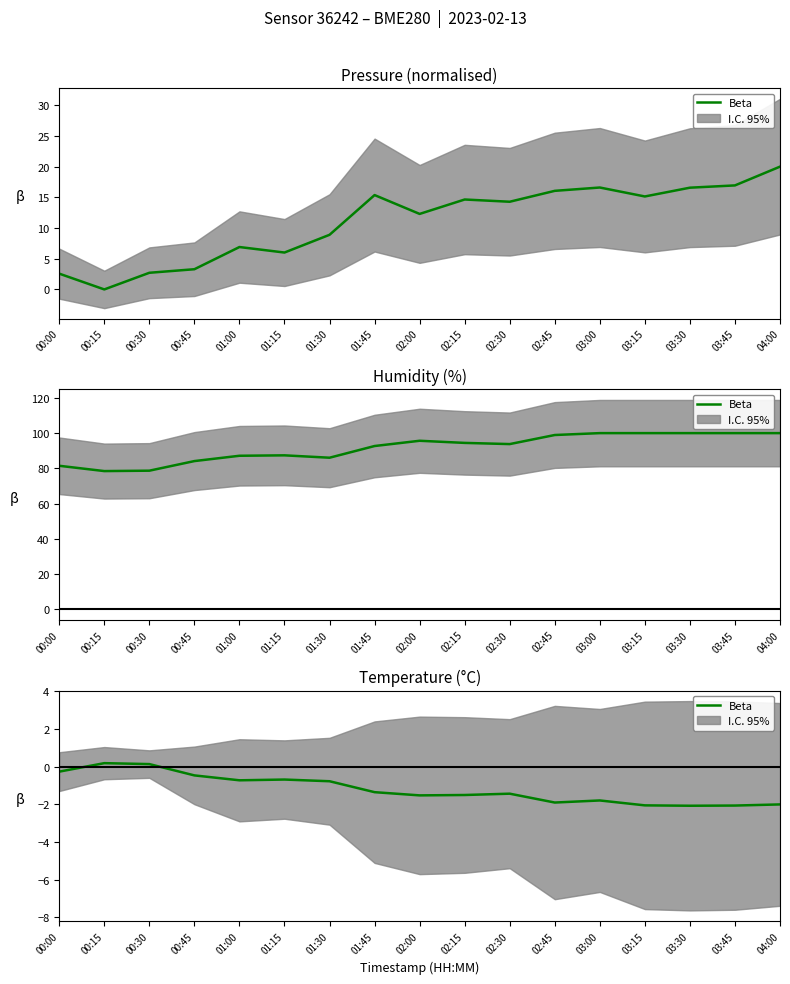

What position from the left is 02:45?

12